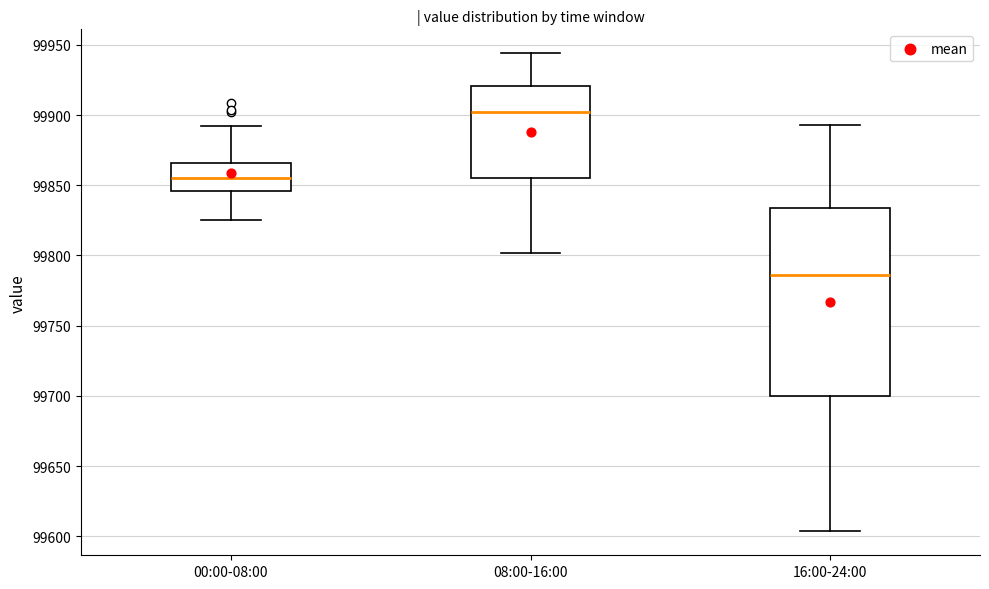

Where does the lower whisker of the box for 08:00-16:00 end on the y-axis? The values are not printed on the chart, so give them approximately, as read against the axis.

99800